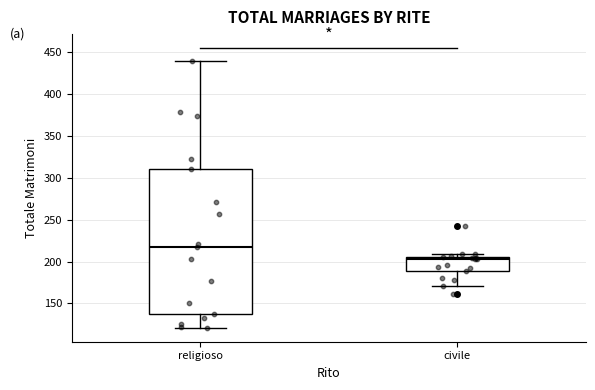

Which box is the tallest, from its lower edge to its upper edge?

religioso